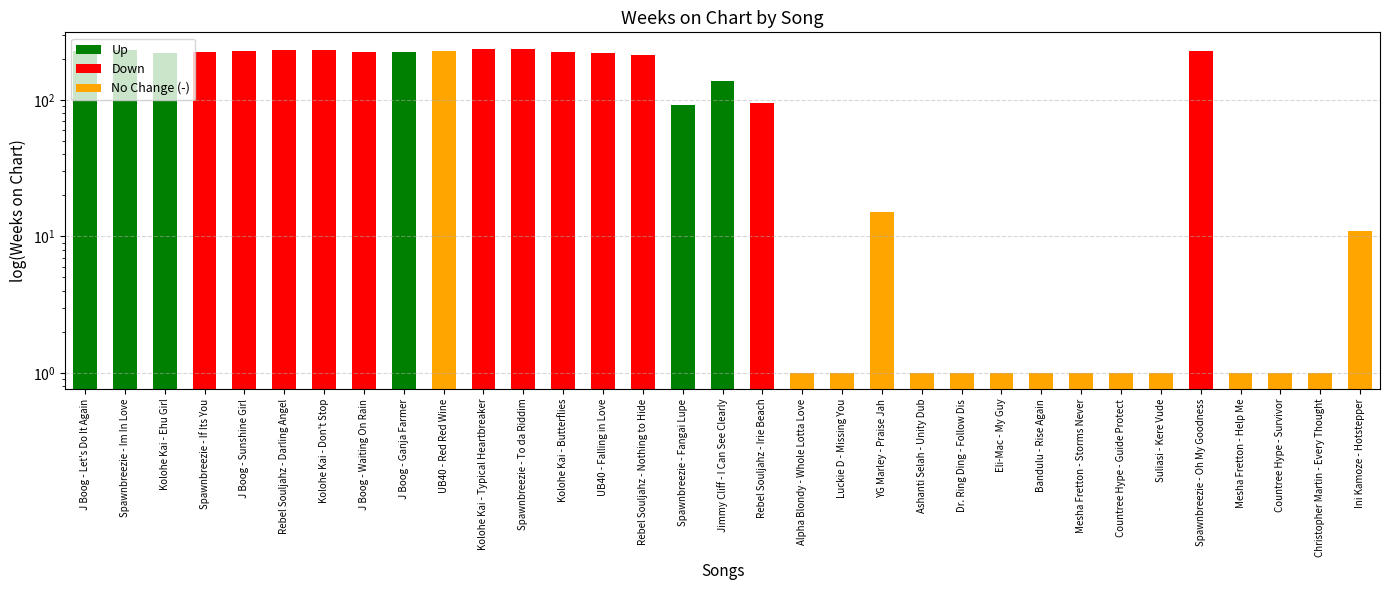

Are the bars horizontal?

No